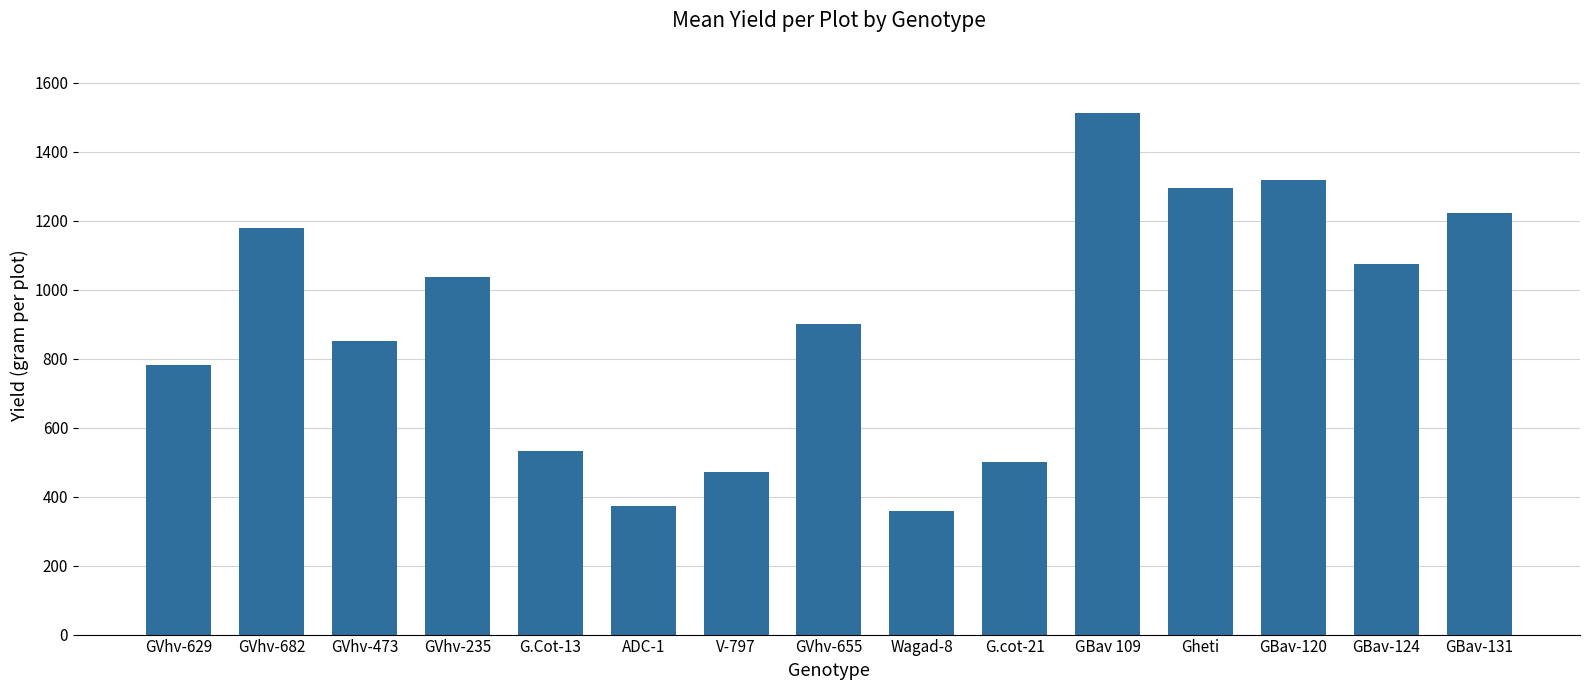

What is the maximum value shown in the chart?

1510.7